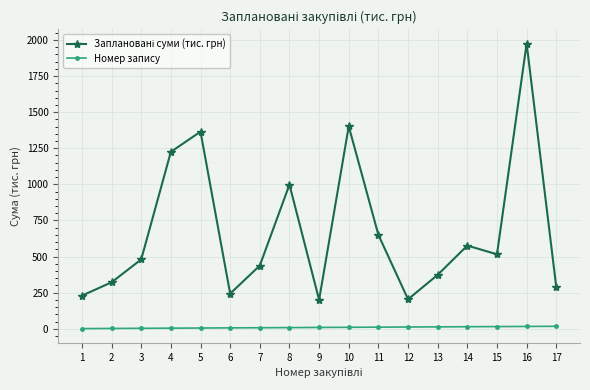

At which category is the sum across all series the highest?

16